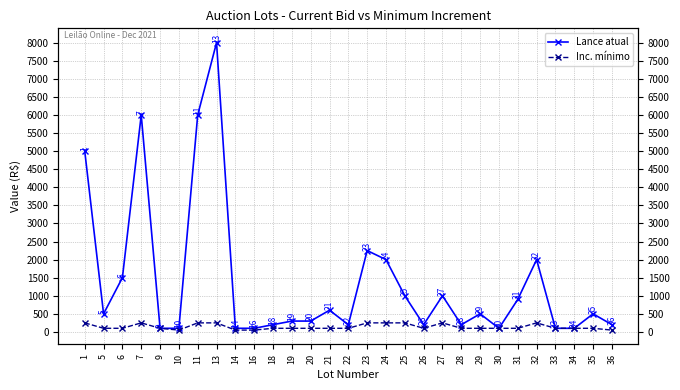

True or false: Inc. mínimo and Lance atual intersect in this chart.

False